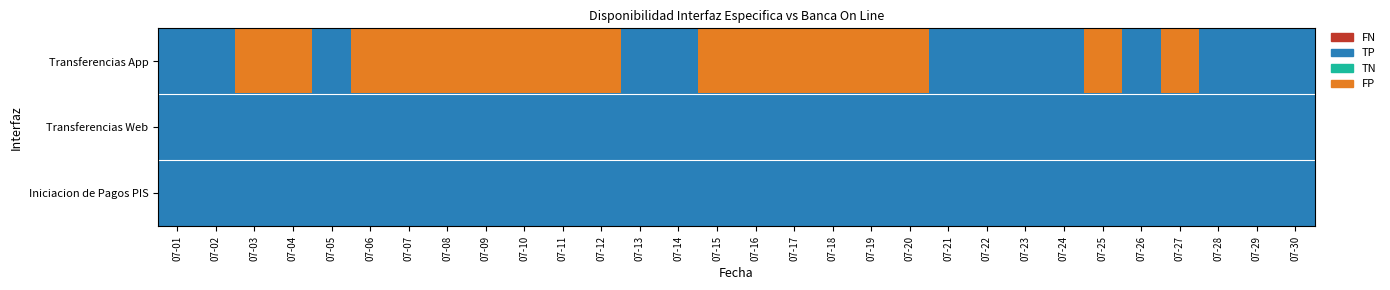

Reading right to left, what are all the values shown in this chart?

Transferencias App: 07-30=1	07-29=1	07-28=1	07-27=3	07-26=1	07-25=3	07-24=1	07-23=1	07-22=1	07-21=1	07-20=3	07-19=3	07-18=3	07-17=3	07-16=3	07-15=3	07-14=1	07-13=1	07-12=3	07-11=3	07-10=3	07-09=3	07-08=3	07-07=3	07-06=3	07-05=1	07-04=3	07-03=3	07-02=1	07-01=1
Transferencias Web: 07-30=1	07-29=1	07-28=1	07-27=1	07-26=1	07-25=1	07-24=1	07-23=1	07-22=1	07-21=1	07-20=1	07-19=1	07-18=1	07-17=1	07-16=1	07-15=1	07-14=1	07-13=1	07-12=1	07-11=1	07-10=1	07-09=1	07-08=1	07-07=1	07-06=1	07-05=1	07-04=1	07-03=1	07-02=1	07-01=1
Iniciacion de Pagos PIS: 07-30=1	07-29=1	07-28=1	07-27=1	07-26=1	07-25=1	07-24=1	07-23=1	07-22=1	07-21=1	07-20=1	07-19=1	07-18=1	07-17=1	07-16=1	07-15=1	07-14=1	07-13=1	07-12=1	07-11=1	07-10=1	07-09=1	07-08=1	07-07=1	07-06=1	07-05=1	07-04=1	07-03=1	07-02=1	07-01=1